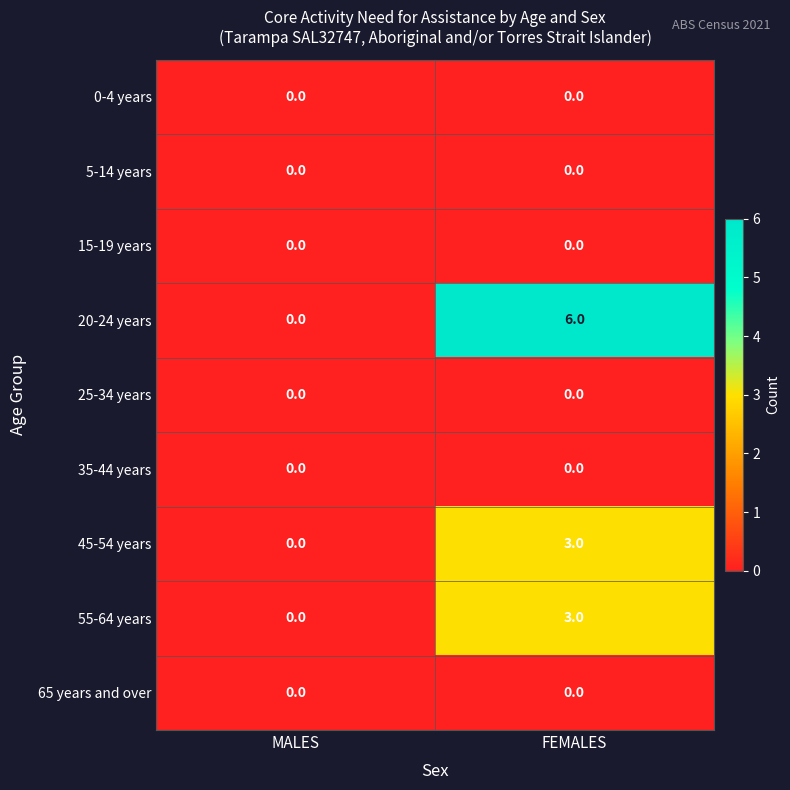

Which category has the highest value across all series?

FEMALES